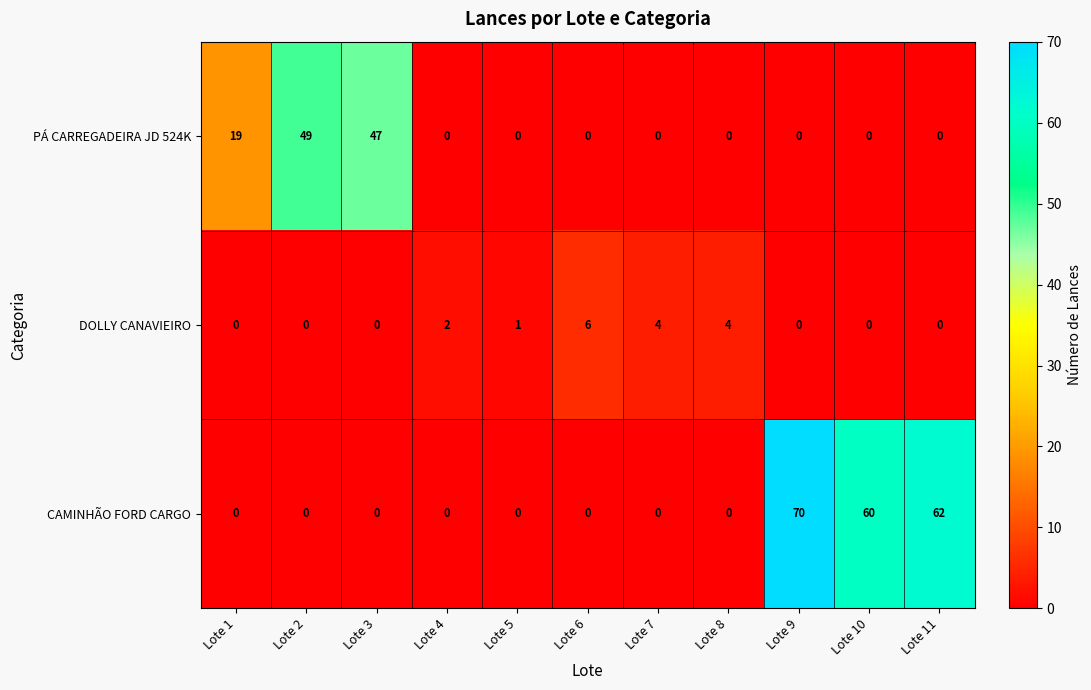

Which series changed the most between Lote 2 and Lote 10?

CAMINHÃO FORD CARGO